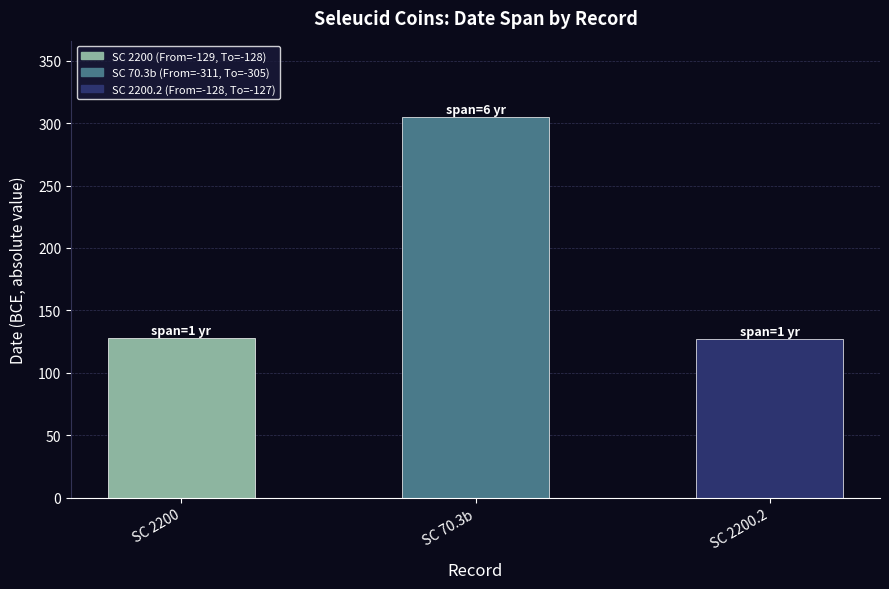

Are the bars grouped side by side (vs. stacked)?

No